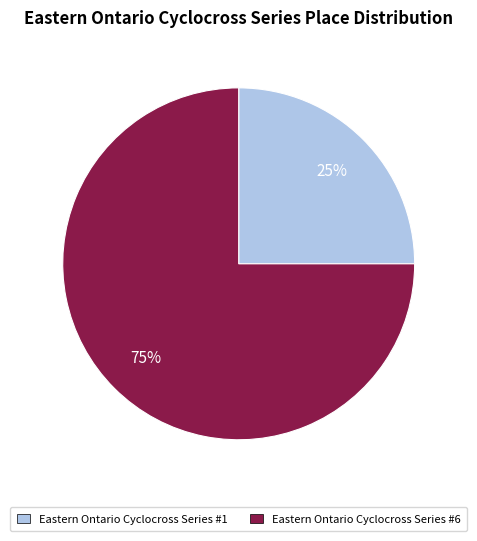

To the nearest percent, what is the difference between the Eastern Ontario Cyclocross Series #1 and Eastern Ontario Cyclocross Series #6 slice percentages?

50%